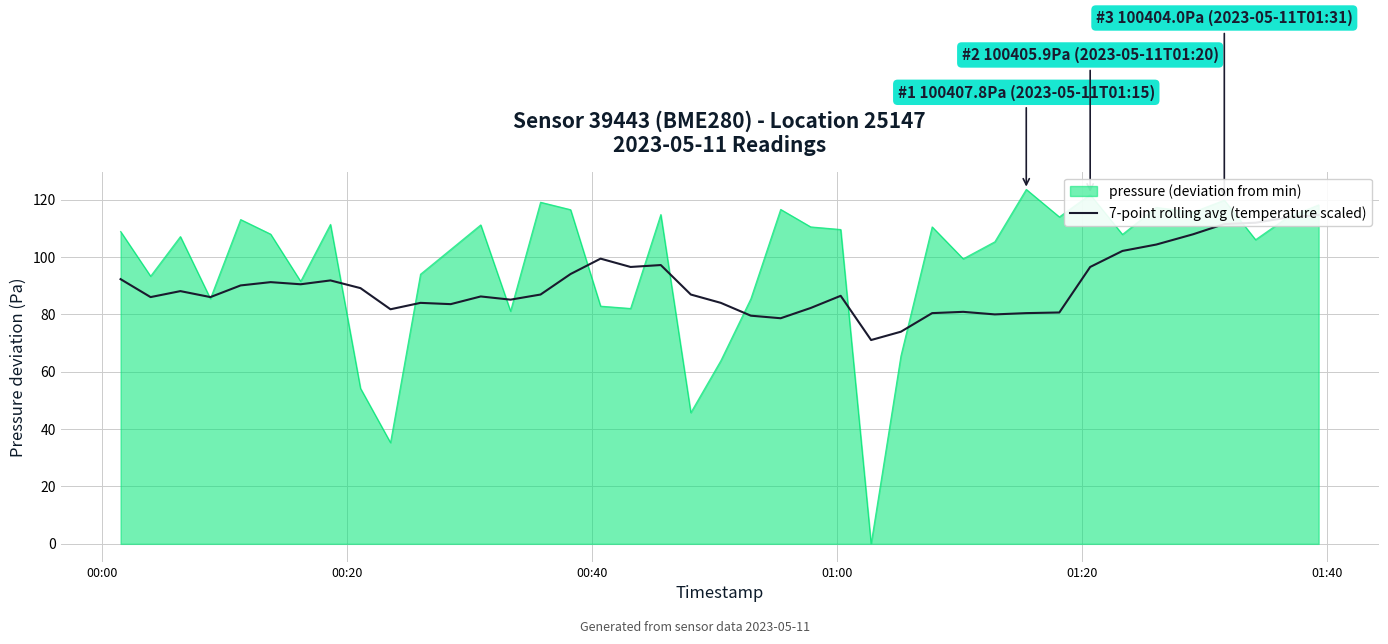

What position from the left is 01:40?

6